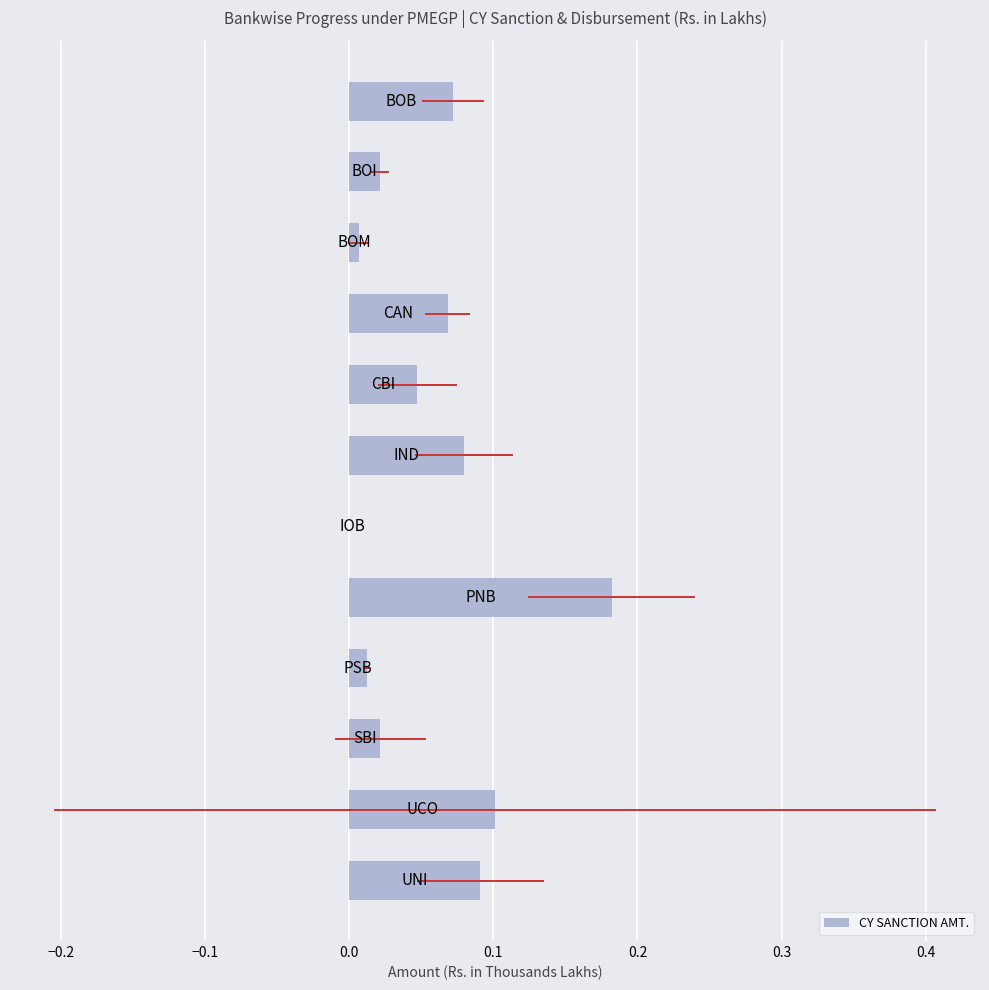

How many values are above zero?

11